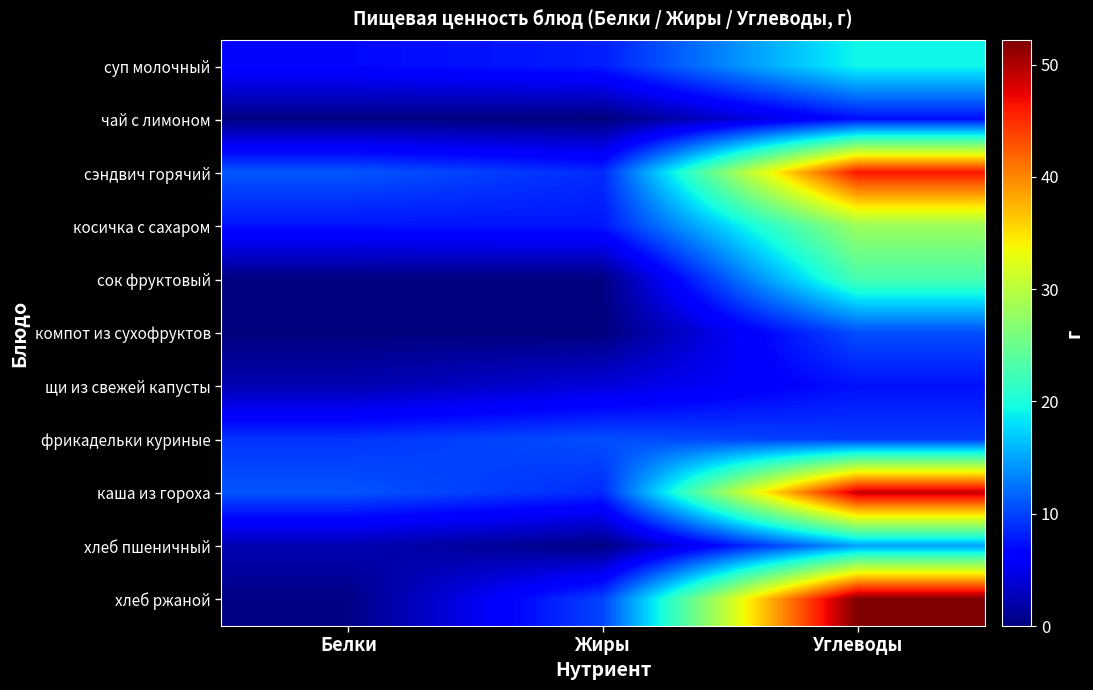

Which series has the widest spread of values?

хлеб ржаной